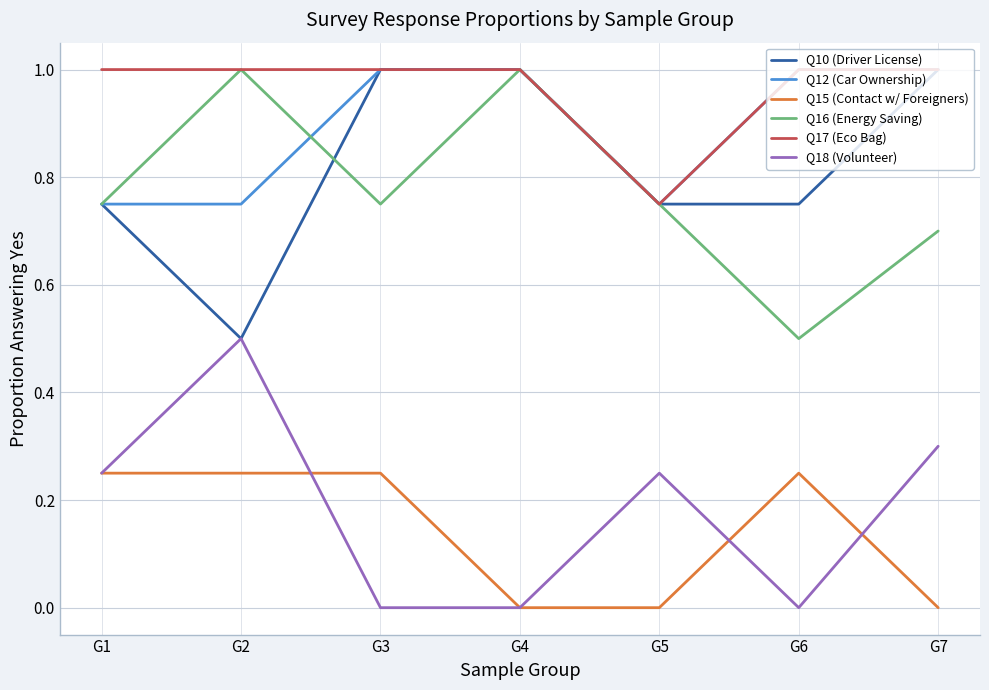

Which category has the lowest value in the Q10 (Driver License) series?

G2